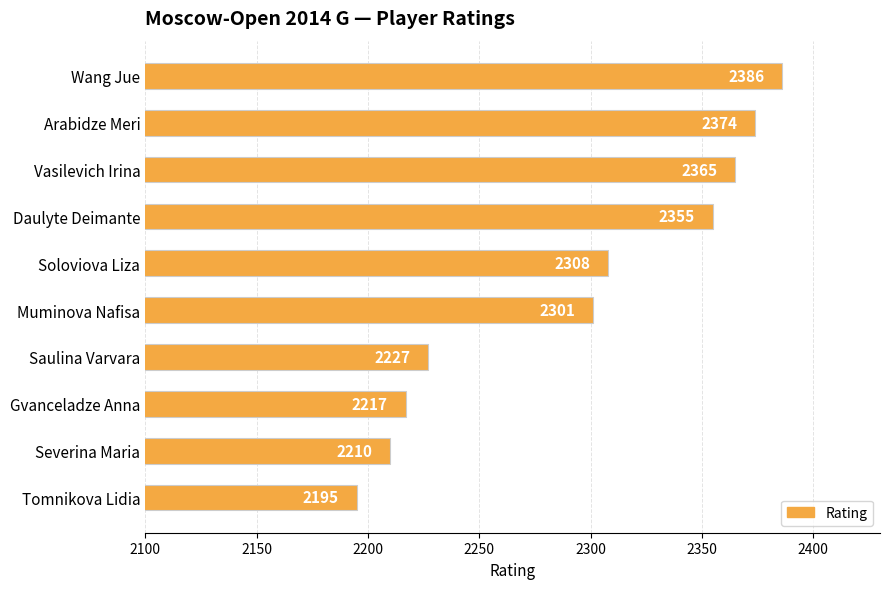

Reading top to bottom, what are all the values shown in this chart?

2386	2374	2365	2355	2308	2301	2227	2217	2210	2195